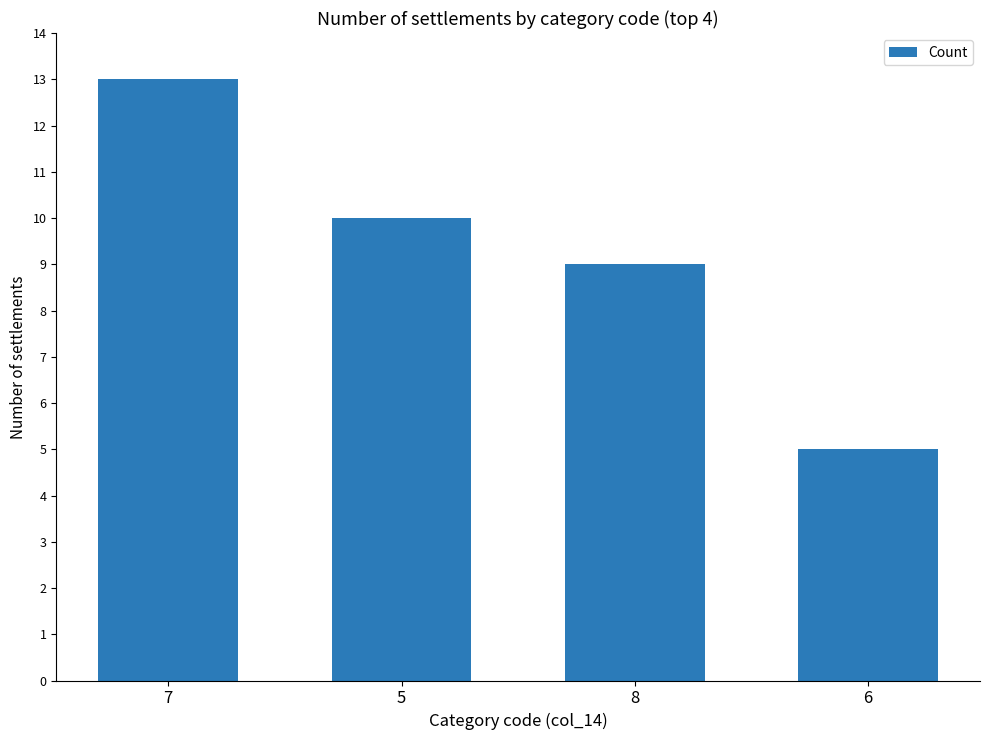

The value at 8 is 4. True or false?

False